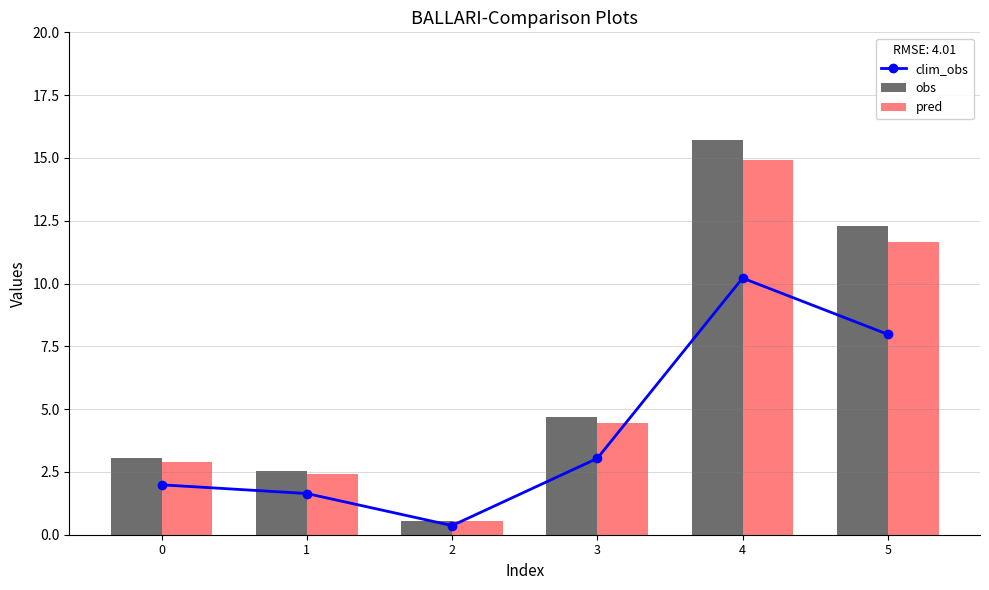

What is the minimum value for clim_obs?

0.4